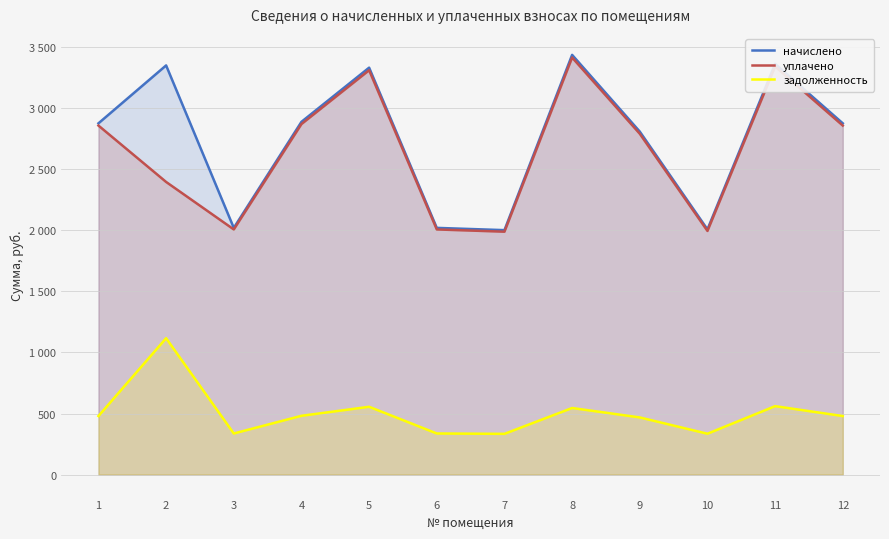

Rank the categories by уплачено value from highest to lowest.

8, 11, 5, 4, 1, 12, 9, 2, 3, 6, 10, 7